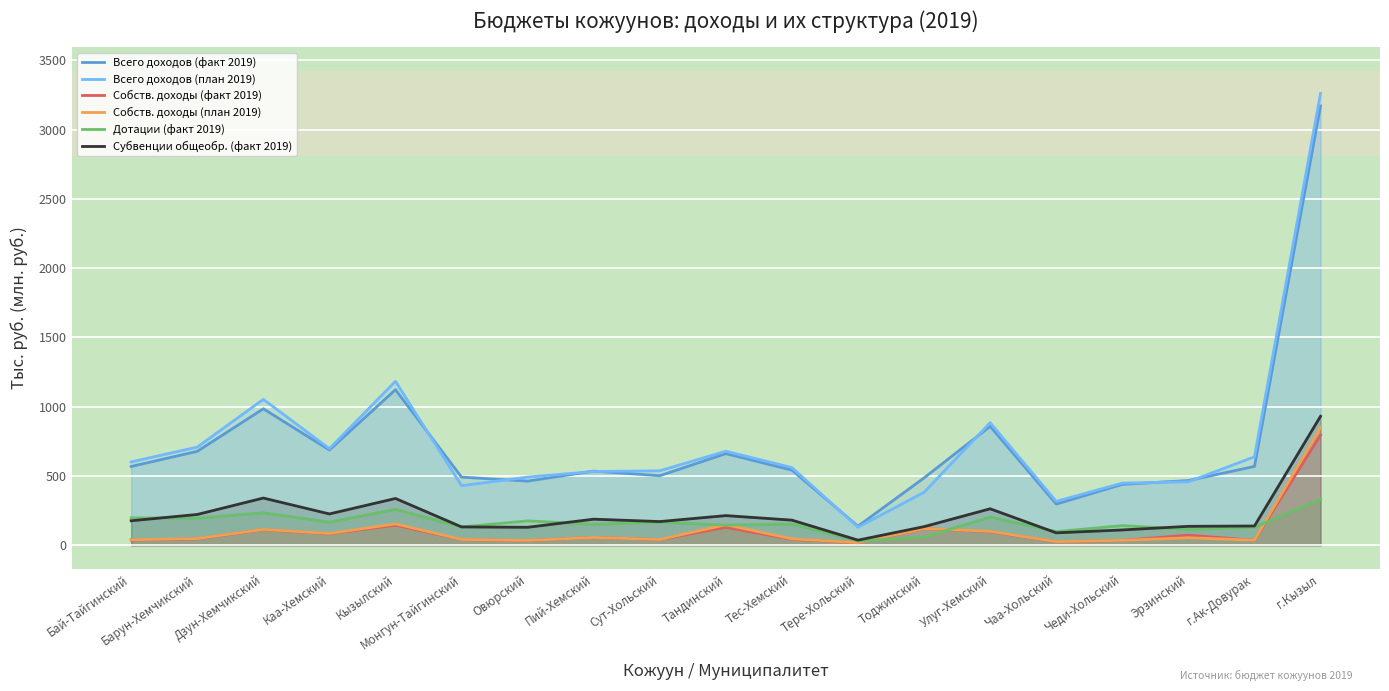

What is the value of the Всего доходов (план 2019) point at the 17th from the left?

459.0